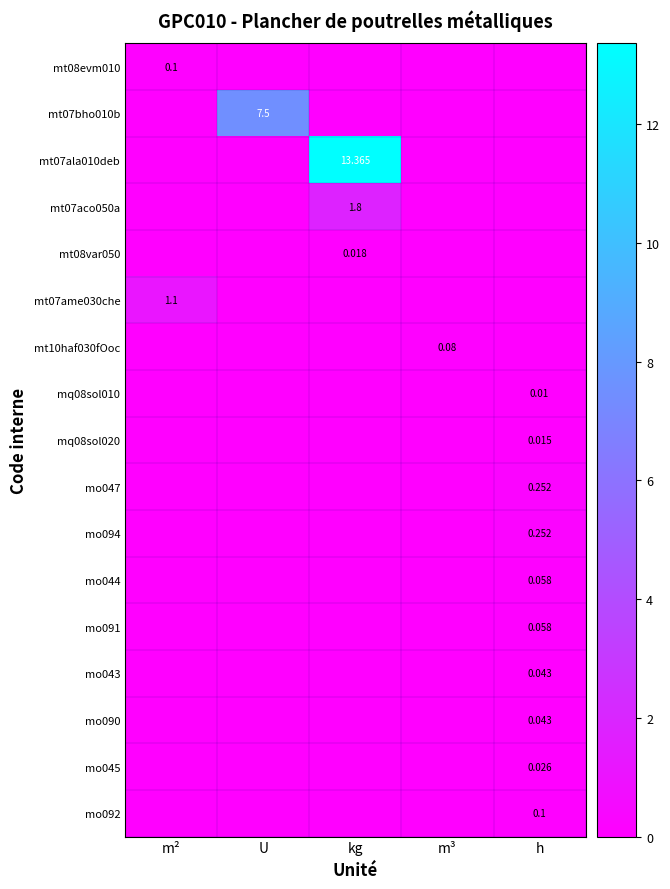

At which category is the sum across all series the highest?

kg